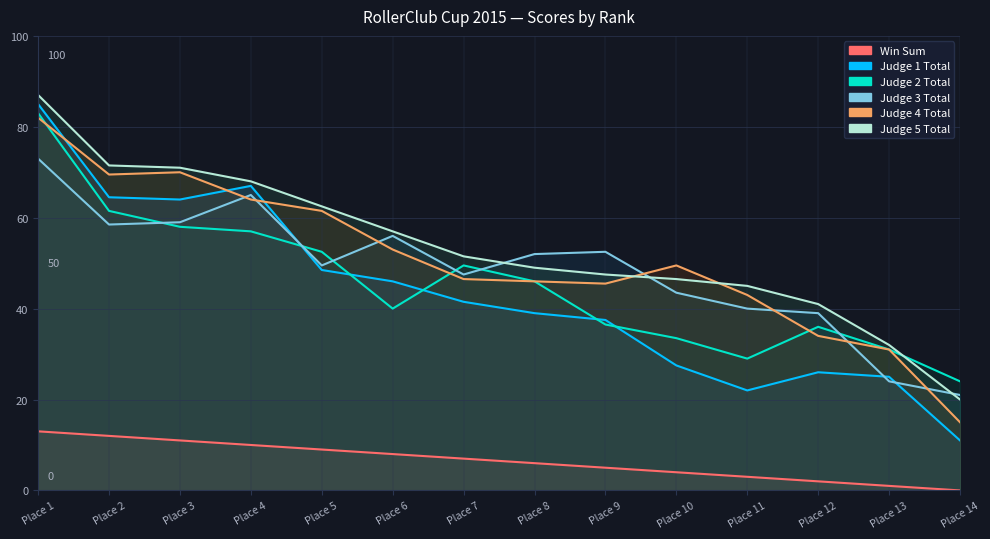

What is the total value across all series at Place 3?

333.0